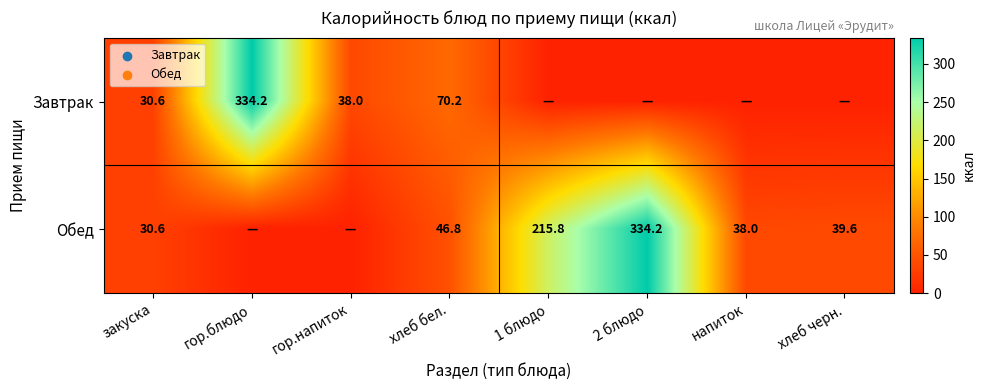

The value of Обед at закуска is 30.6. True or false?

True